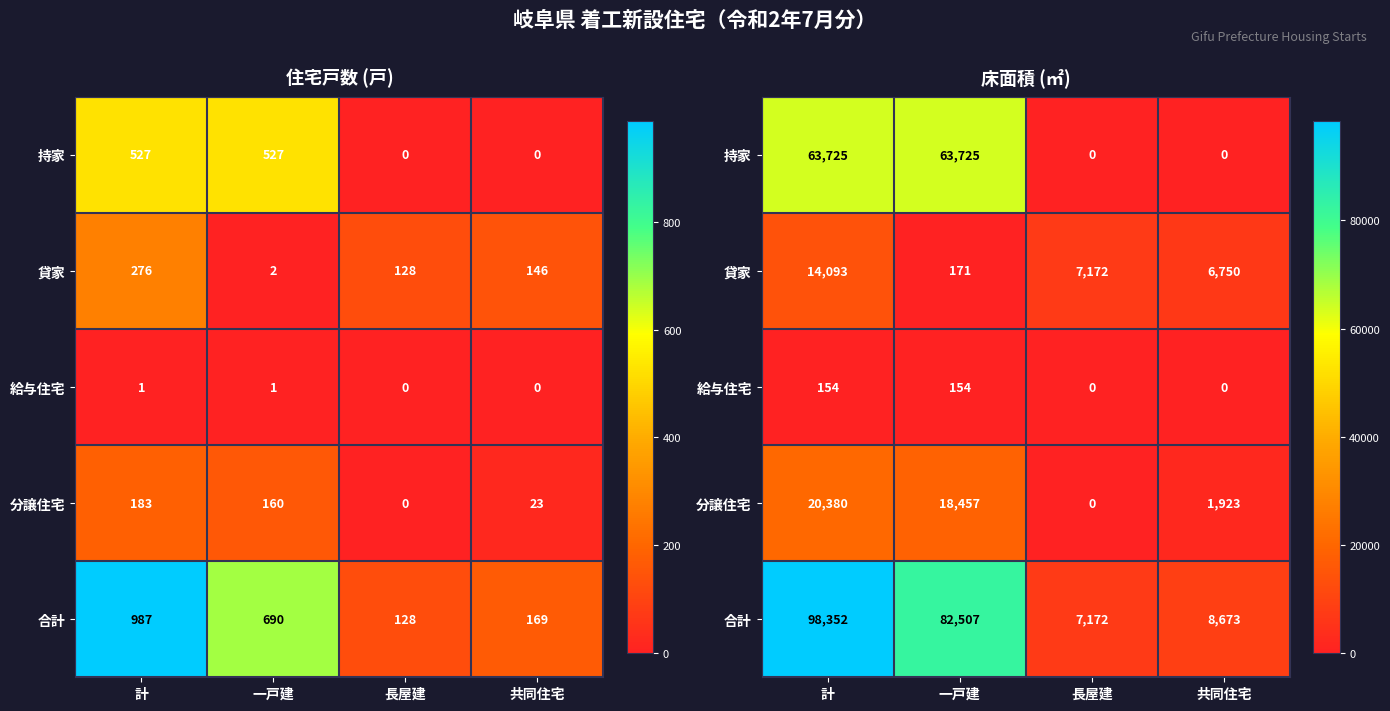

The value of 持家 at 長屋建 is -24046. True or false?

False